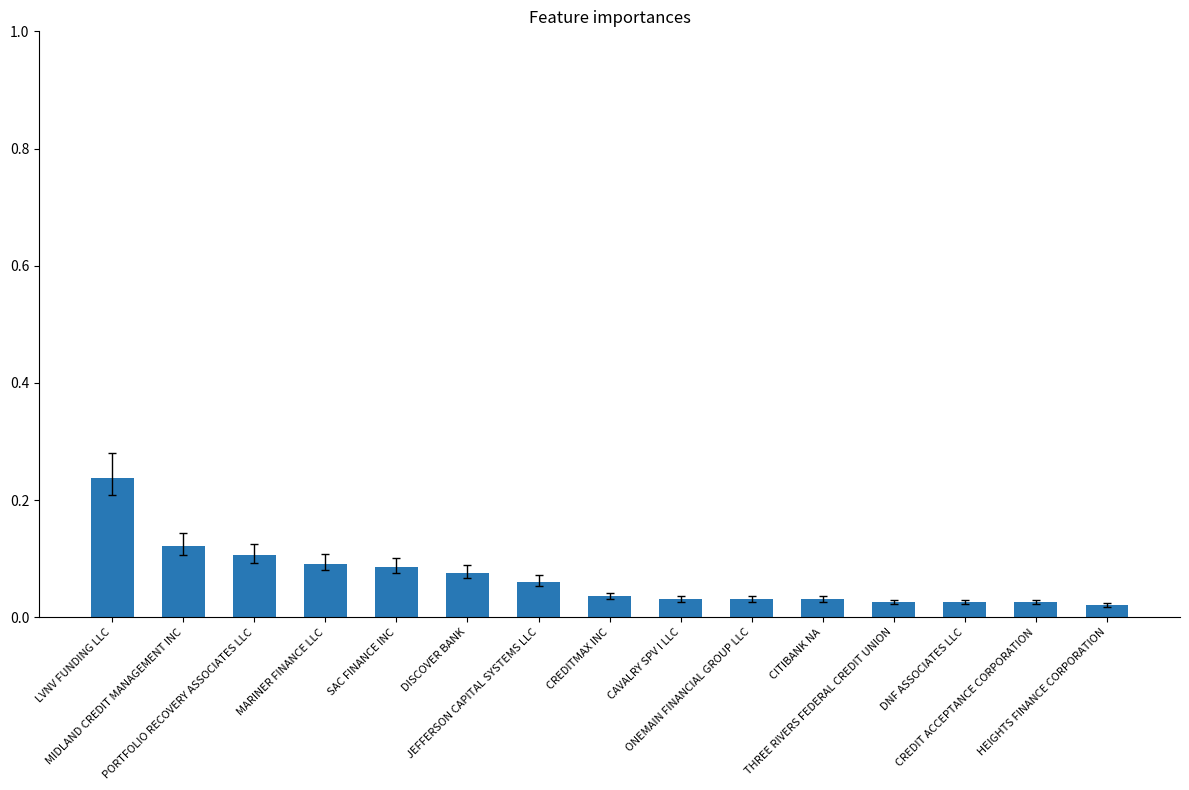

What position from the right is PORTFOLIO RECOVERY ASSOCIATES LLC?

13